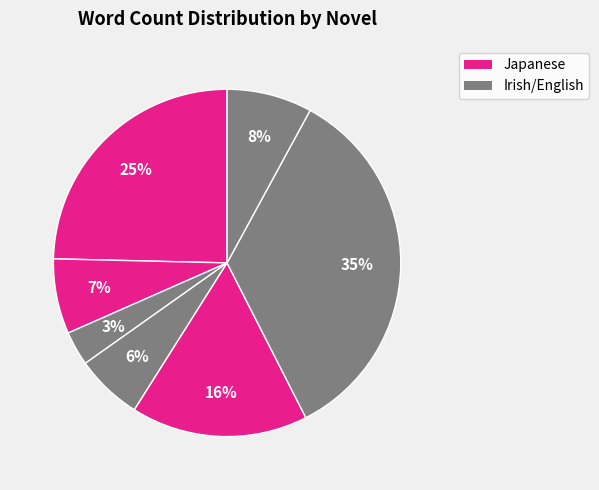

Is there any slice that represents more than half of the pie?

No